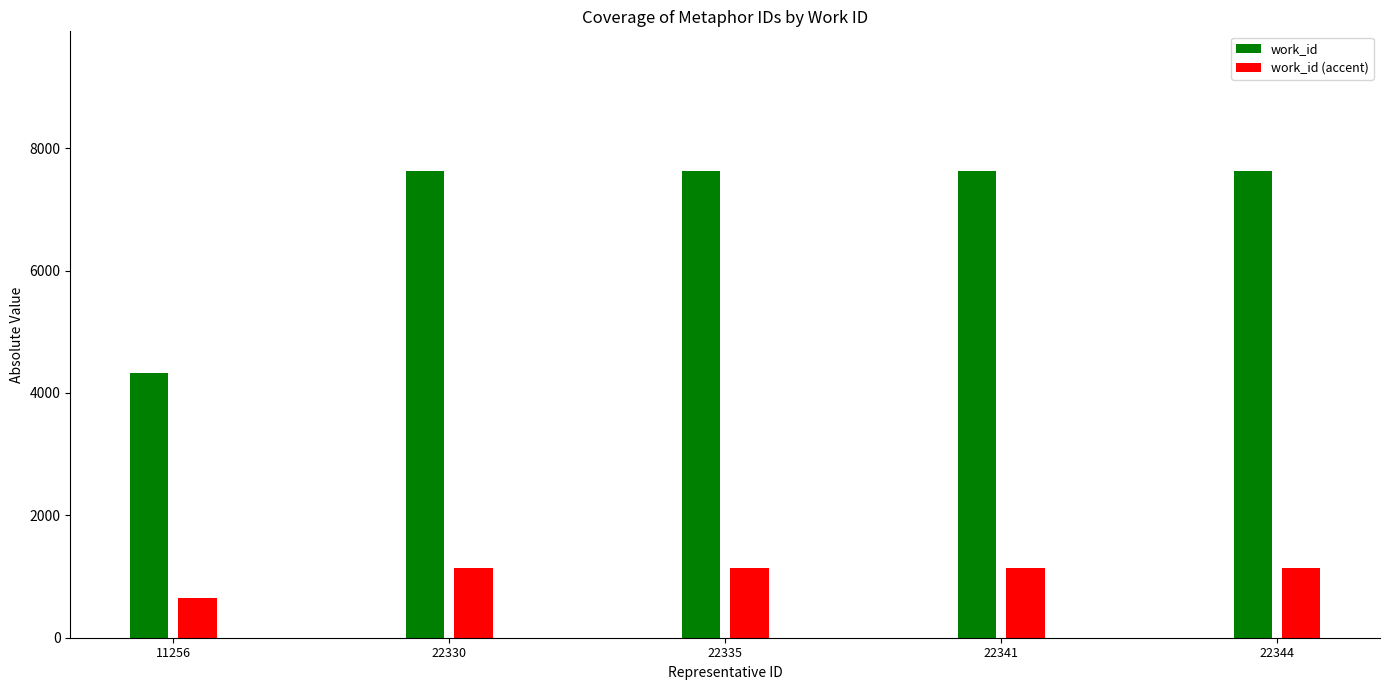

The work_id (accent) series shows 647.9 at 11256. True or false?

True